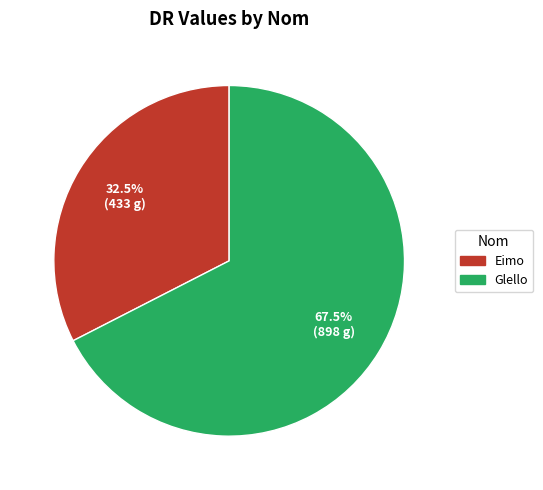

How many slices are in this pie chart?

2